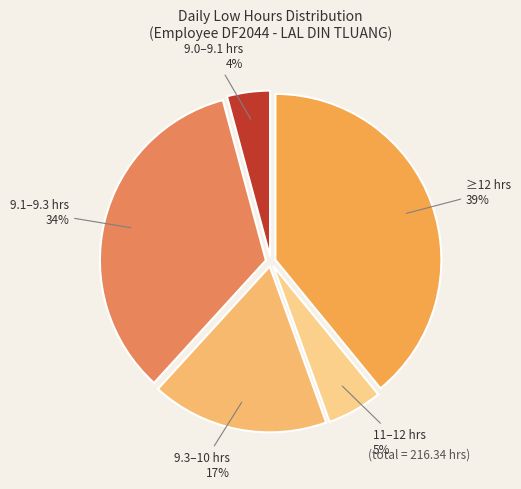

How many slices are in this pie chart?

5